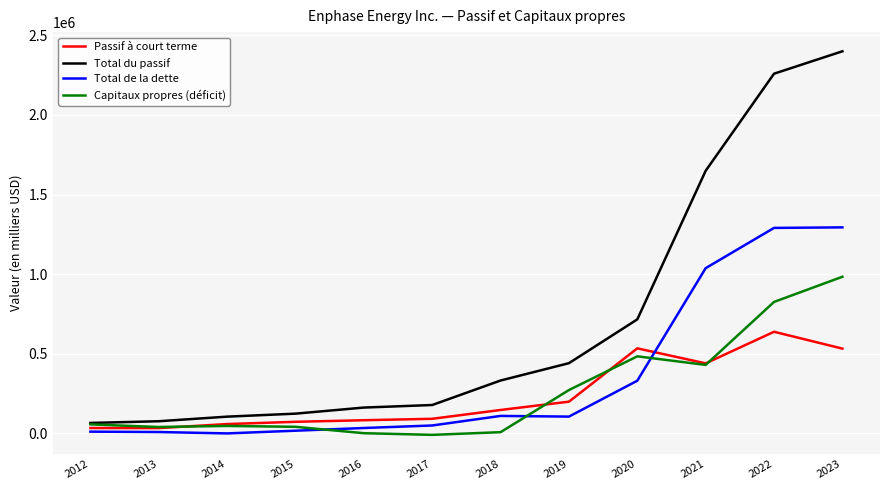

The value of Passif à court terme at 2015 is 72848. True or false?

True